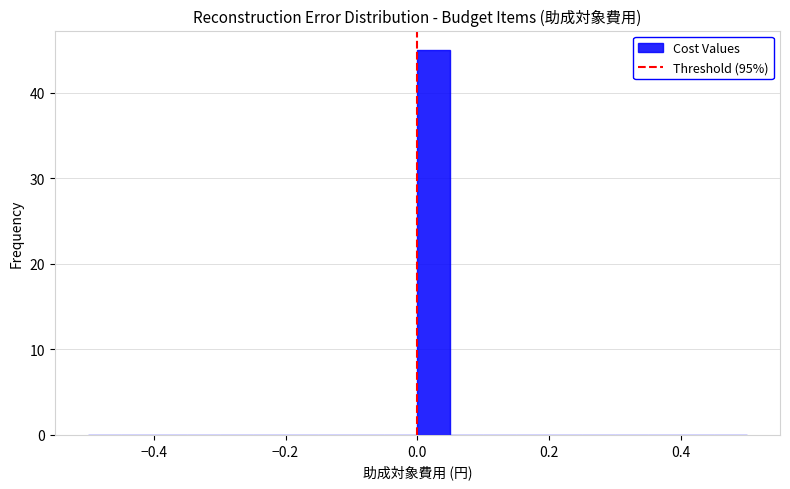

Around what value on the x-axis is the tallest bar? Give the approximate position of its centre, as read against the axis.

0.02